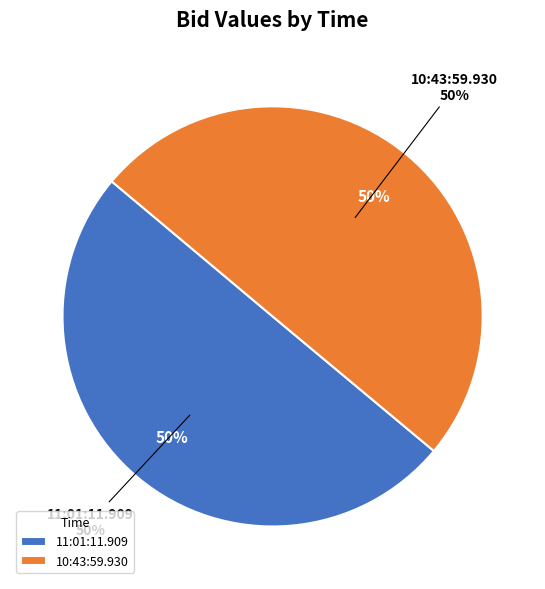

What percentage is the 10:43:59.930 slice, to the nearest percent?

50%